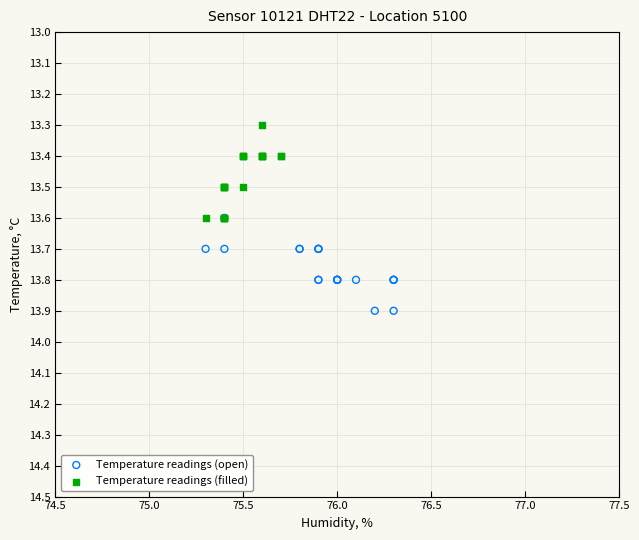

Which series reaches the maximum Y coordinate?

Temperature readings (open)